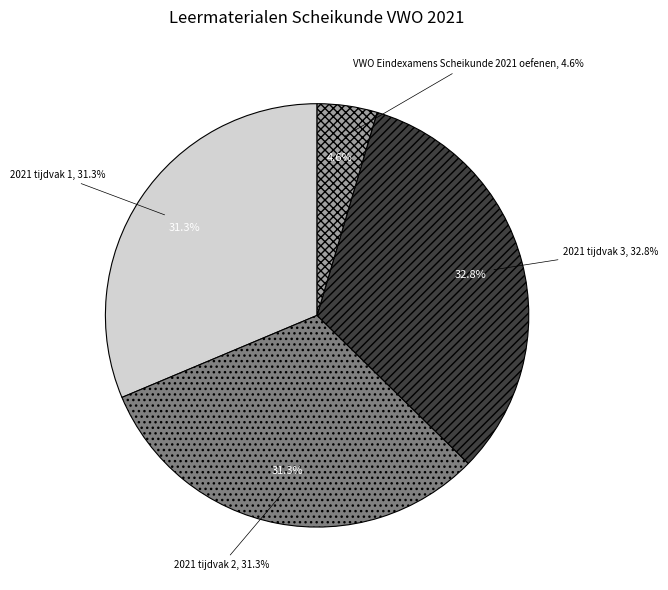

Which category has the smallest portion of the pie?

VWO Eindexamens Scheikunde 2021 oefenen